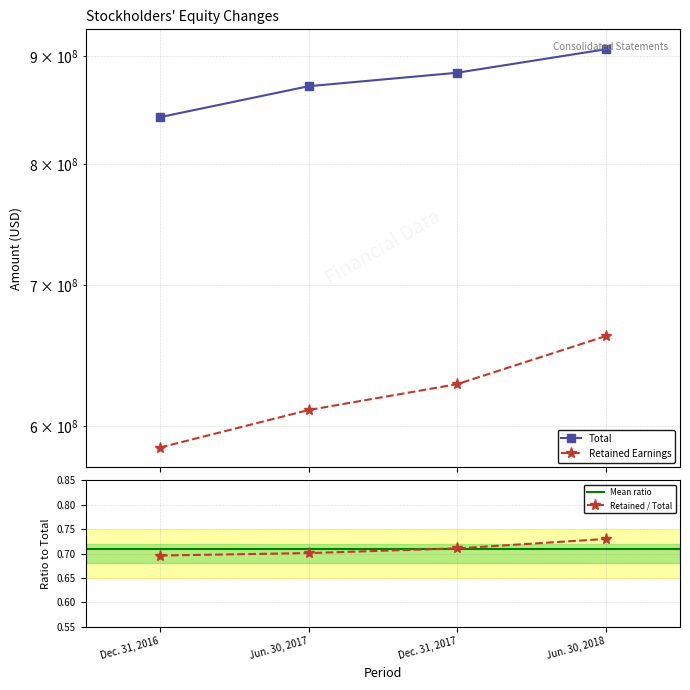

What position from the right is Jun. 30, 2018?

1